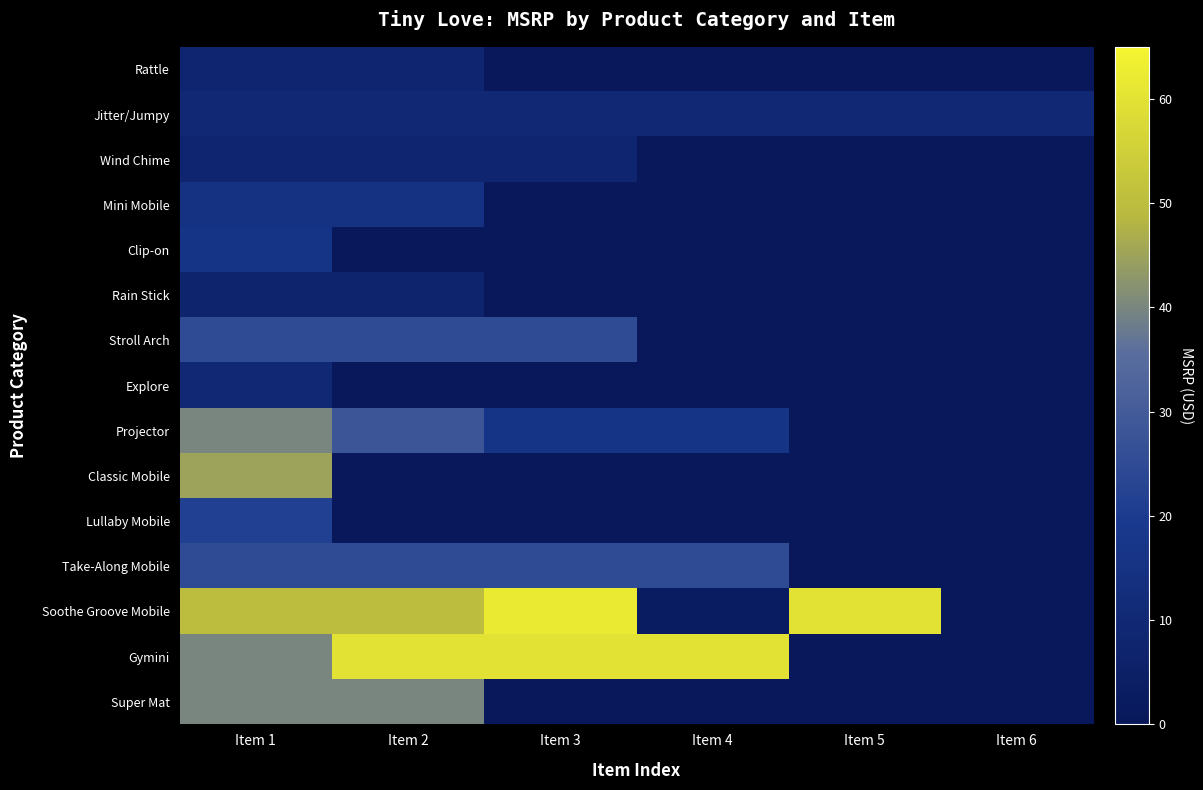

Rank the series at Item 3 from lowest to highest value.

Rattle, Mini Mobile, Clip-on, Rain Stick, Explore, Classic Mobile, Lullaby Mobile, Super Mat, Wind Chime, Jitter/Jumpy, Projector, Stroll Arch, Take-Along Mobile, Gymini, Soothe Groove Mobile